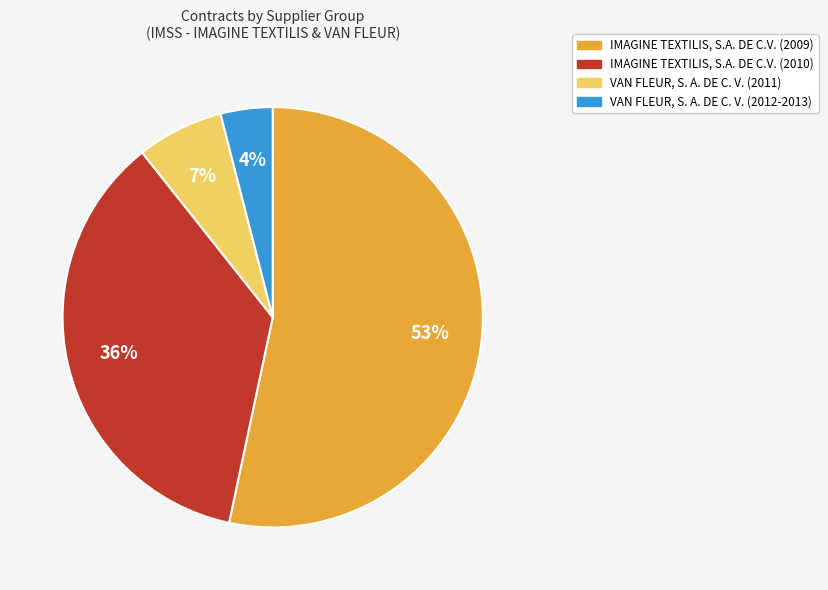

Count the number of slices in the pie.

4